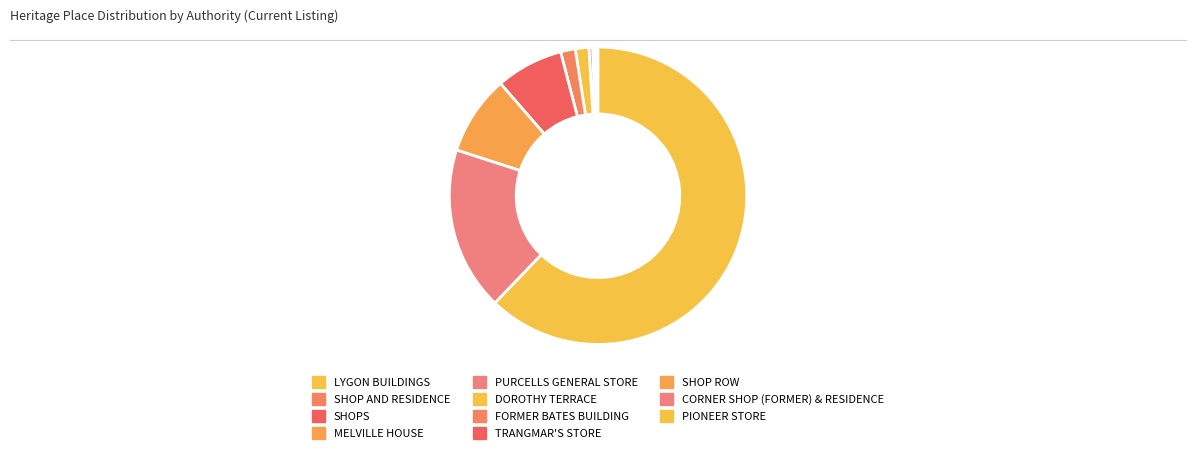

True or false: SHOPS accounts for 0% of the total.

True